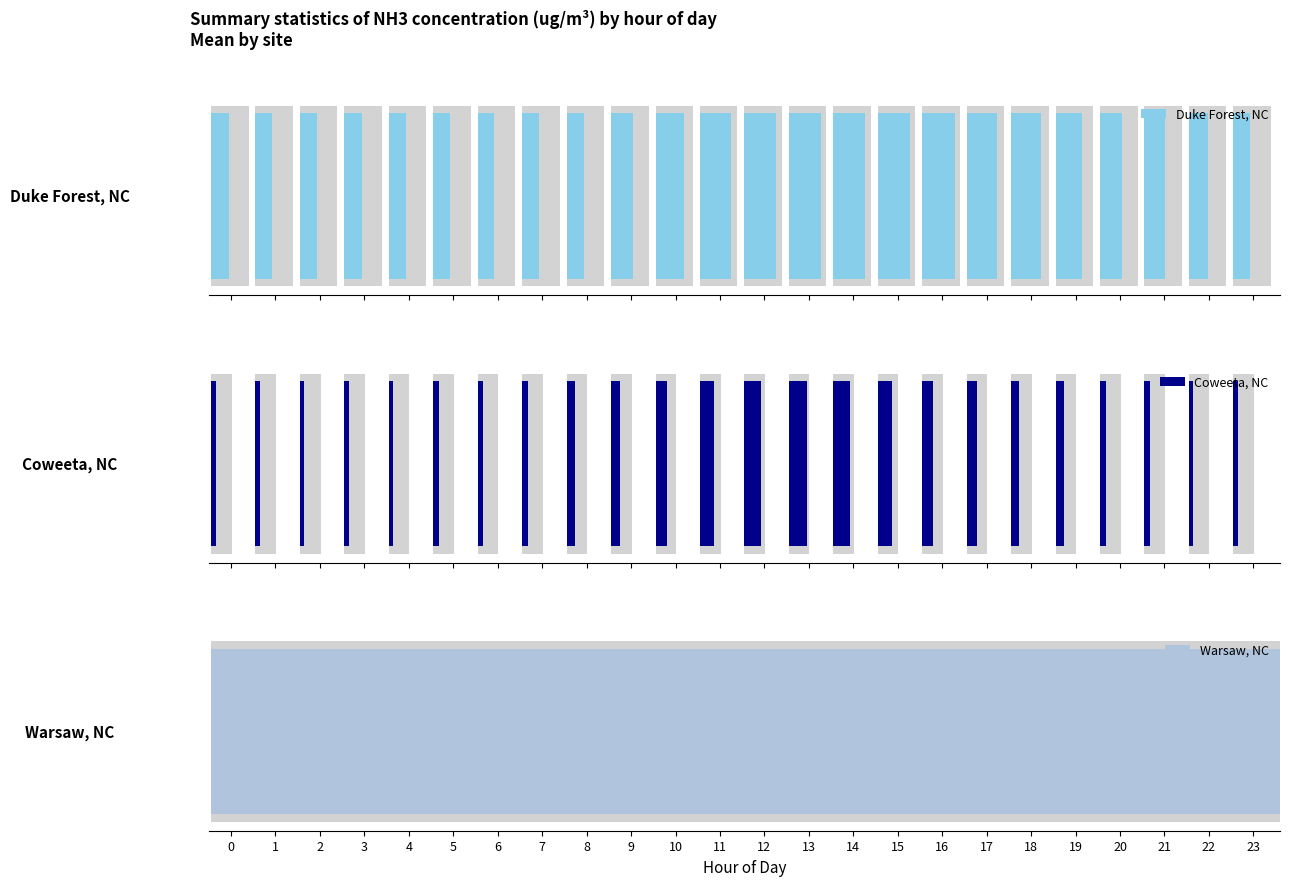

What is the value of the Warsaw, NC bar at the 16th from the left?

8.0